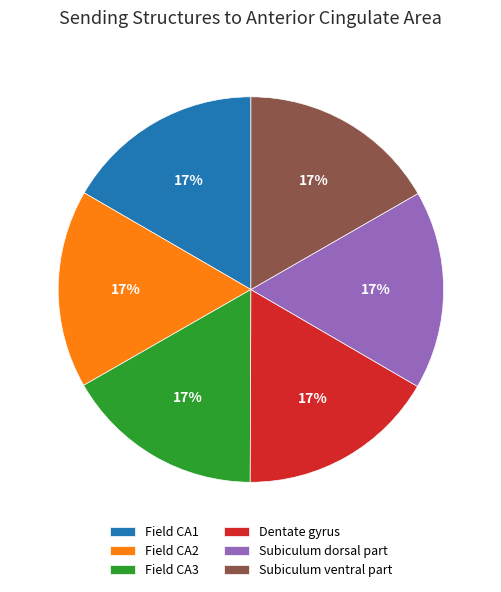

What percentage is the Field CA2 slice, to the nearest percent?

17%